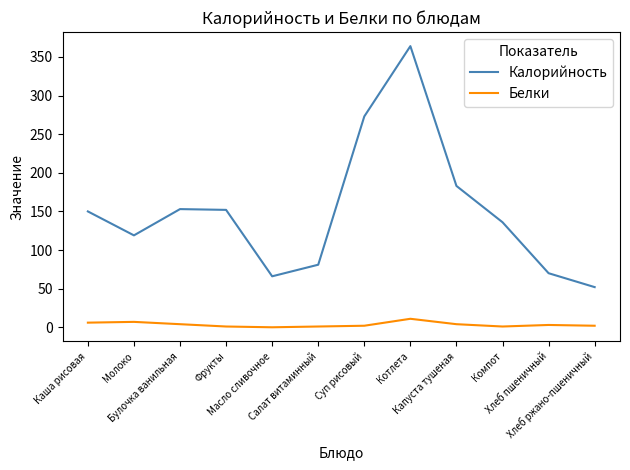

What is the sum of all Калорийность values?

1799